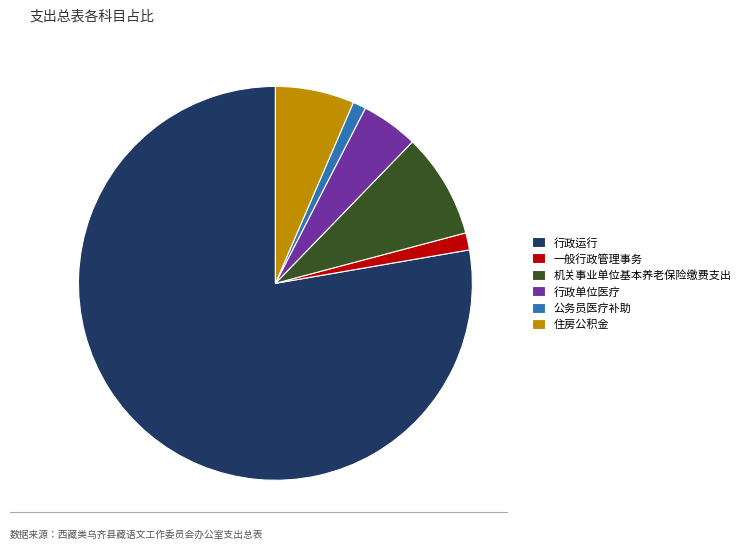

Combined, do 一般行政管理事务 and 行政运行 account for over 50%?

Yes